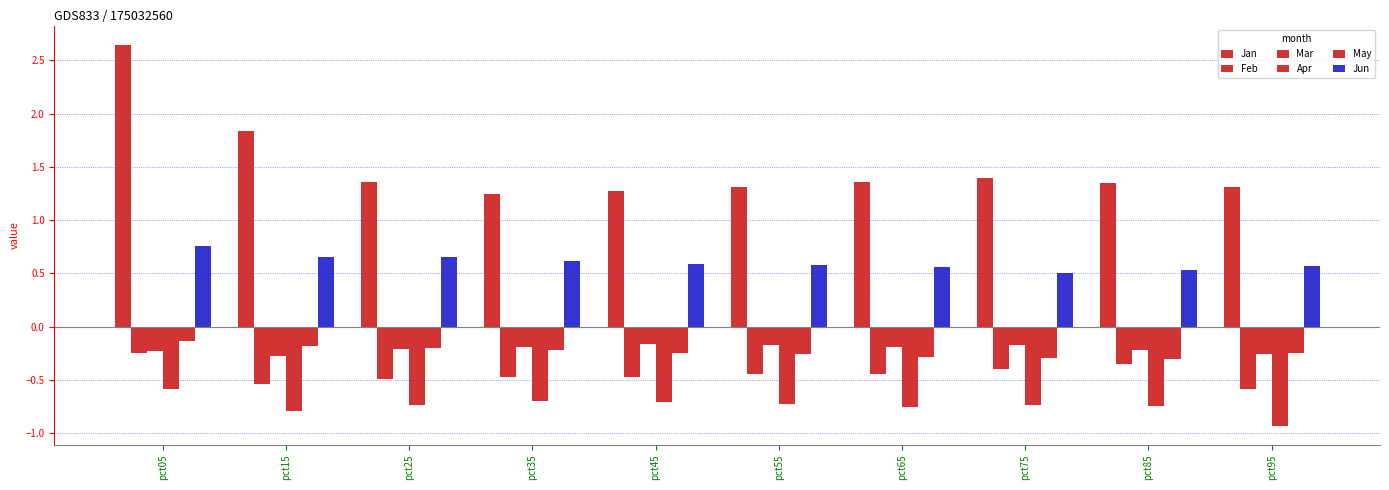

What is the greatest value displayed?

2.6